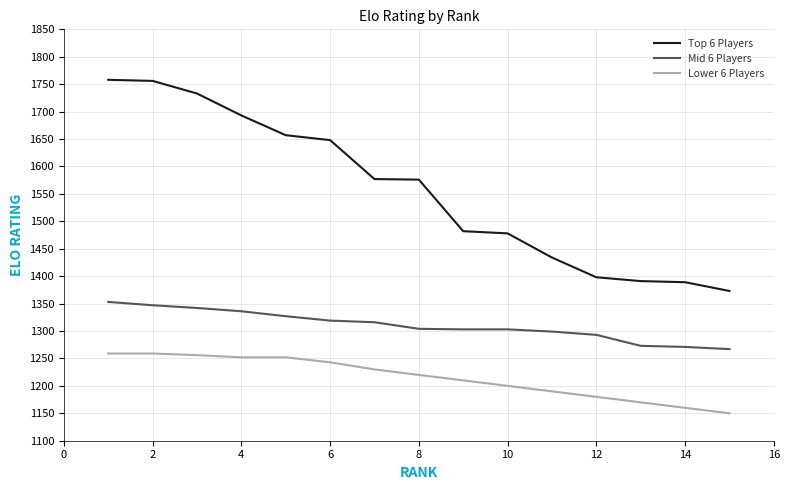

What is the minimum value shown in the chart?

1150